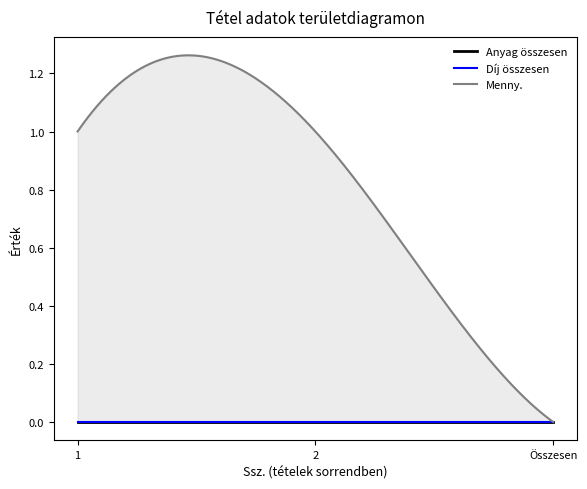

Does the chart have visible grid lines?

No